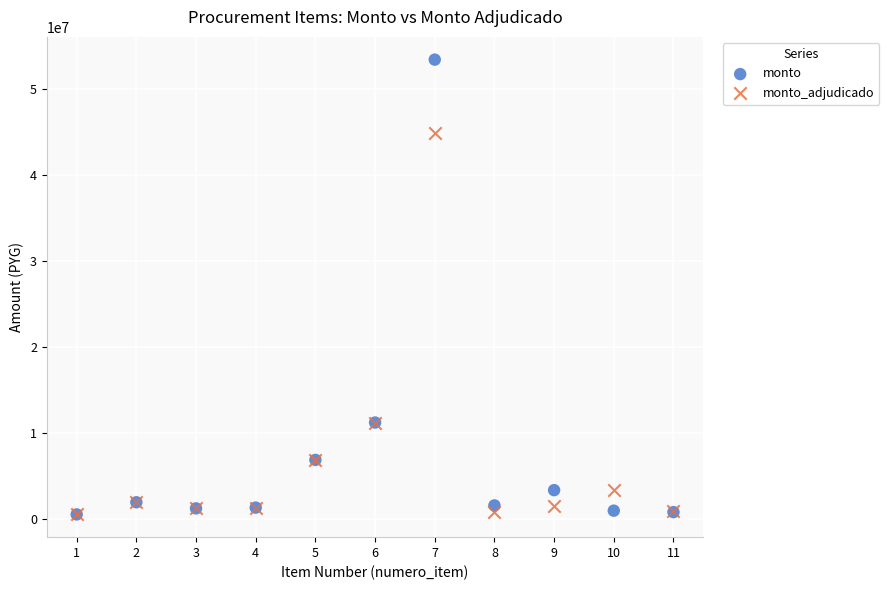

What are all the series names shown in the legend?

monto, monto_adjudicado